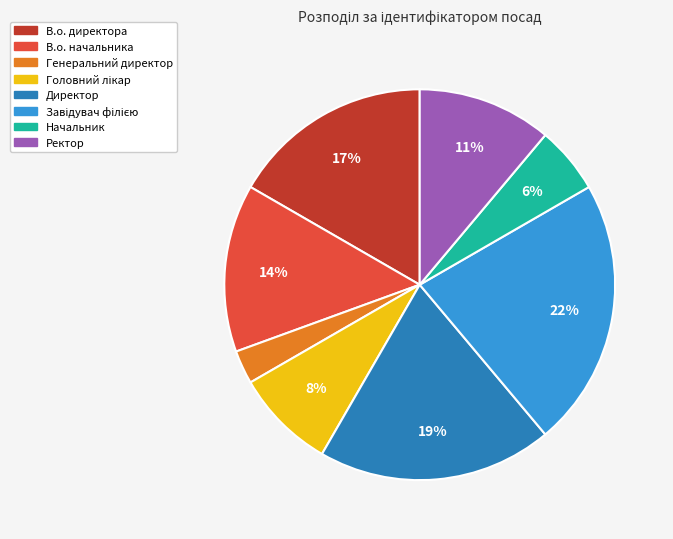

To the nearest percent, what is the average slice percentage?

12%